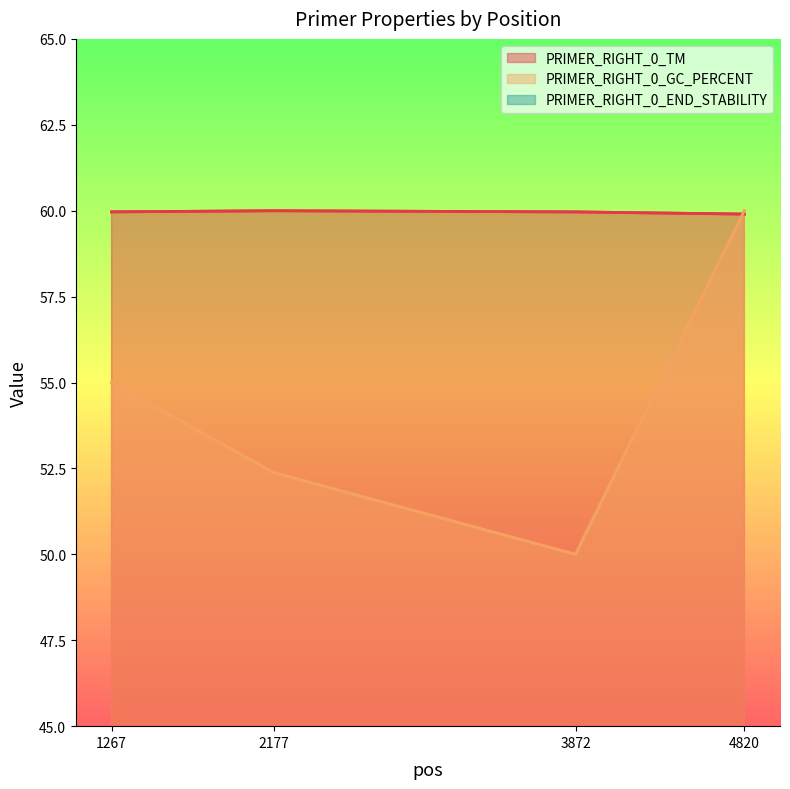

Read the PRIMER_RIGHT_0_END_STABILITY value at 4820.

4.0